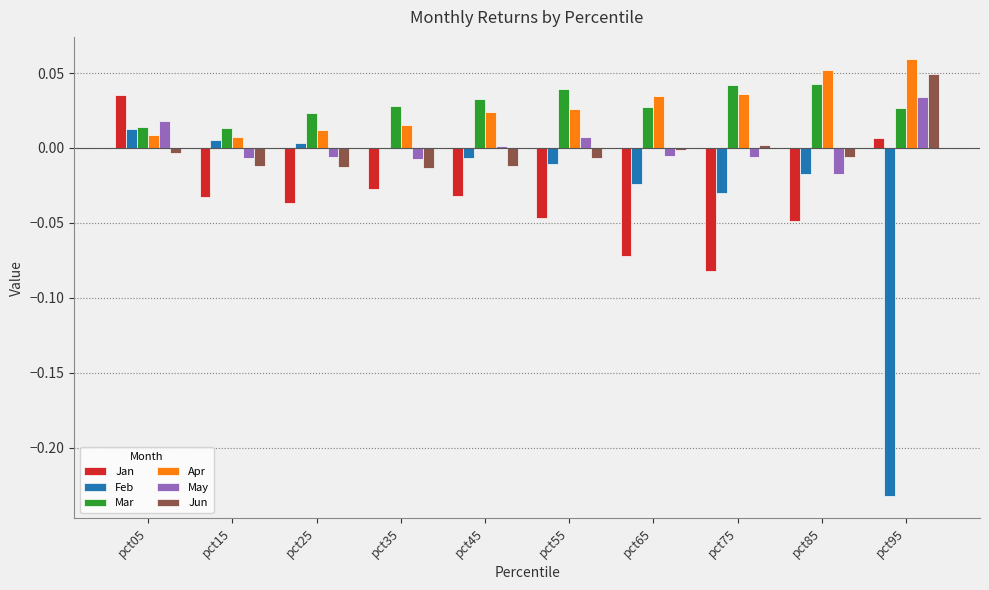

Is the value of Feb at pct05 greater than the value of Jan at pct45?

Yes